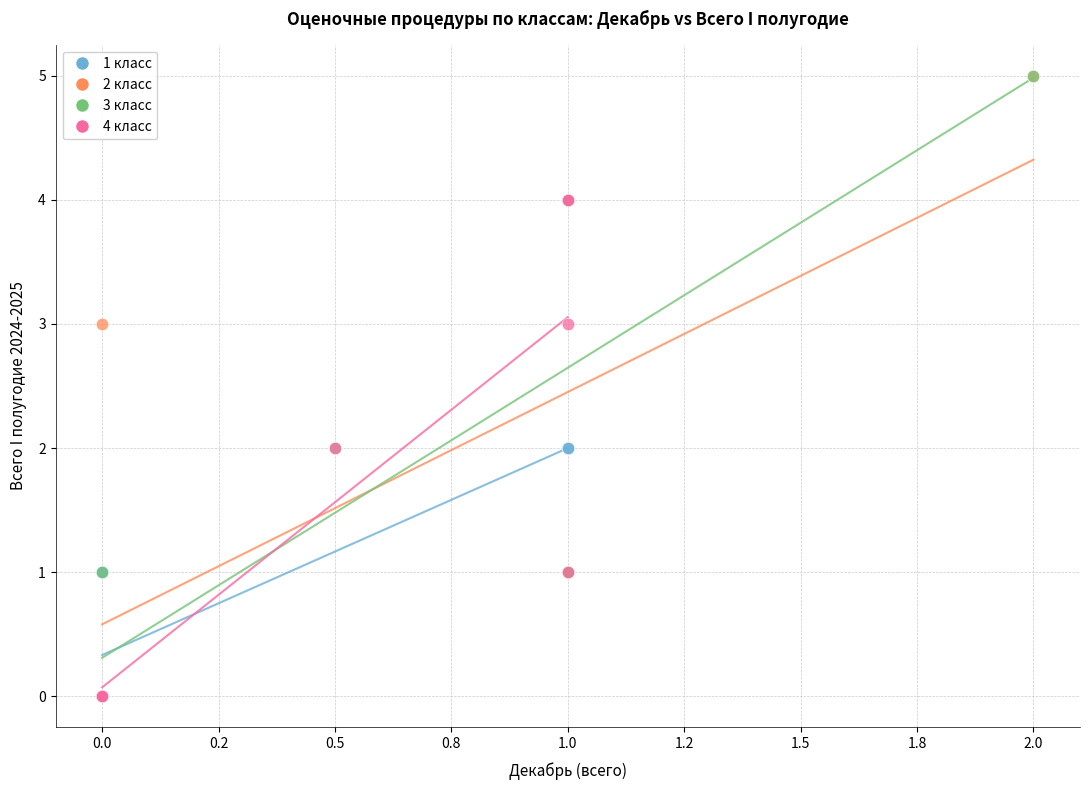

What are all the series names shown in the legend?

1 класс, 2 класс, 3 класс, 4 класс